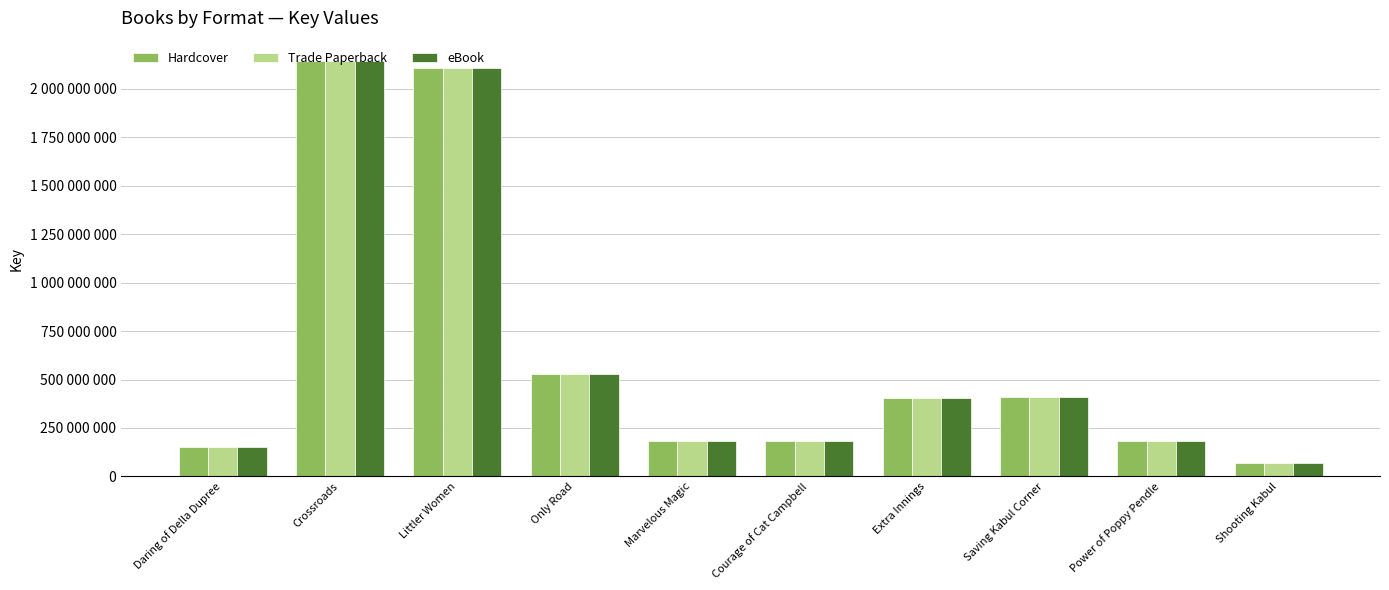

Reading left to right, extract all data points from this chart.

Hardcover: 152188945	2142026520	2109147879	525939431	180106467	180106664	402984225	408878842	180104514	67342002
Trade Paperback: 152188945	2142026520	2109147879	525939431	180106467	180106664	402984225	408878842	180104514	67342002
eBook: 152188945	2142026520	2109147879	525939431	180106467	180106664	402984225	408878842	180104514	67342002